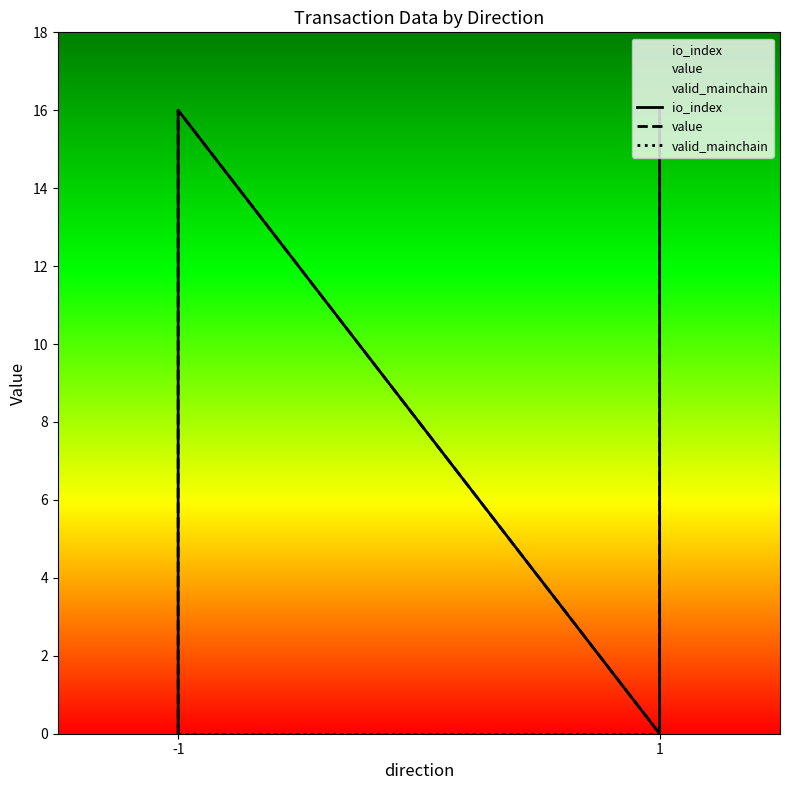

Count the number of data series in this chart.

3